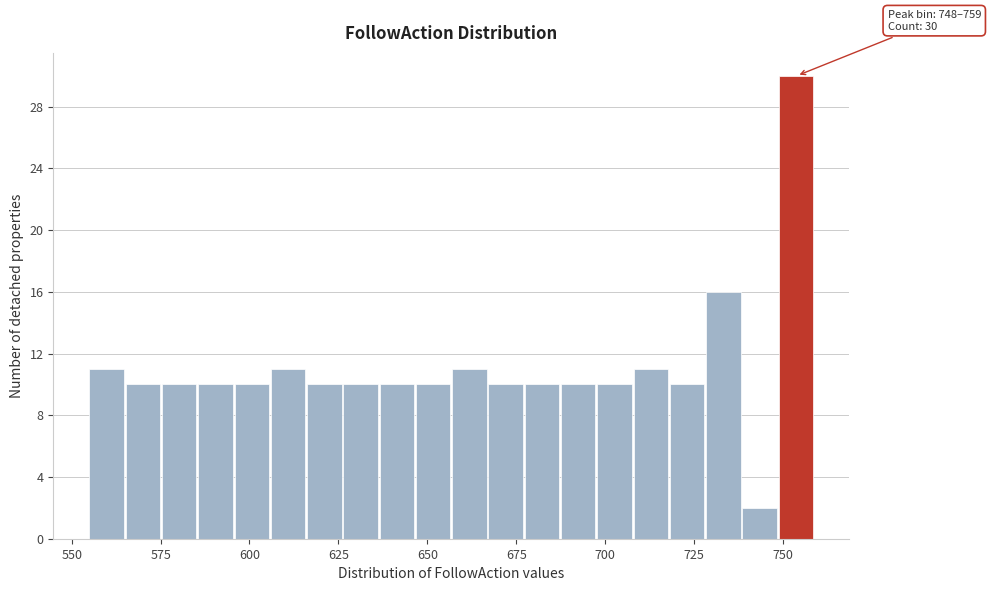

Read against the x-axis, roughly where is the centre of the tallest bar?

755